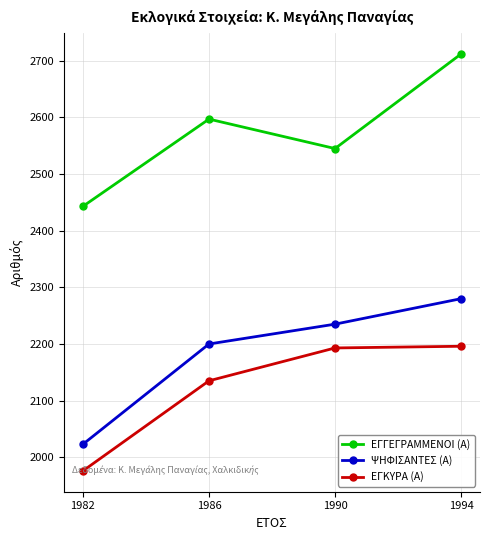

True or false: ΕΓΓΕΓΡΑΜΜΕΝΟΙ (Α) and ΨΗΦΙΣΑΝΤΕΣ (Α) intersect in this chart.

False